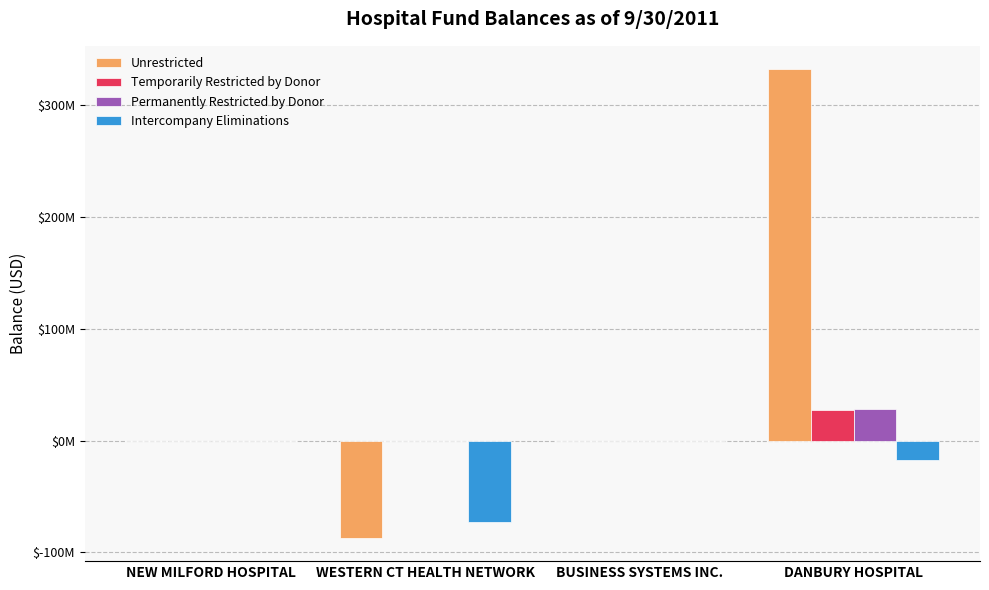

Are the bars horizontal?

No